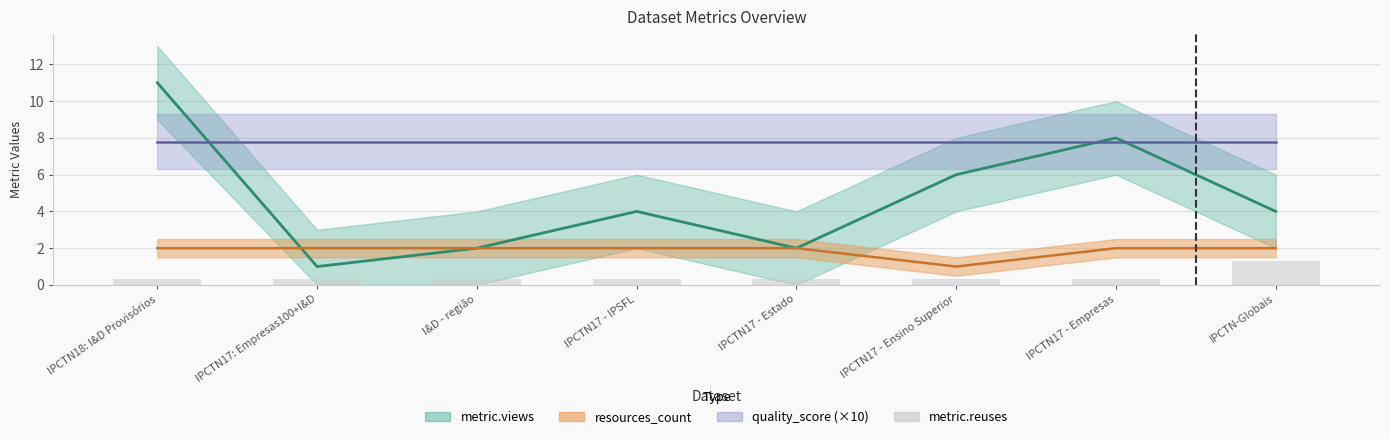

What is the label of the 7th bar from the right?

IPCTN17: Empresas100+I&D